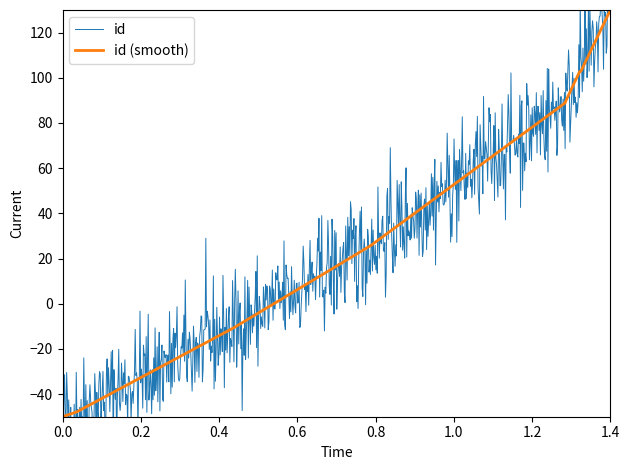

What is the difference between the maximum and minimum values?

180.0